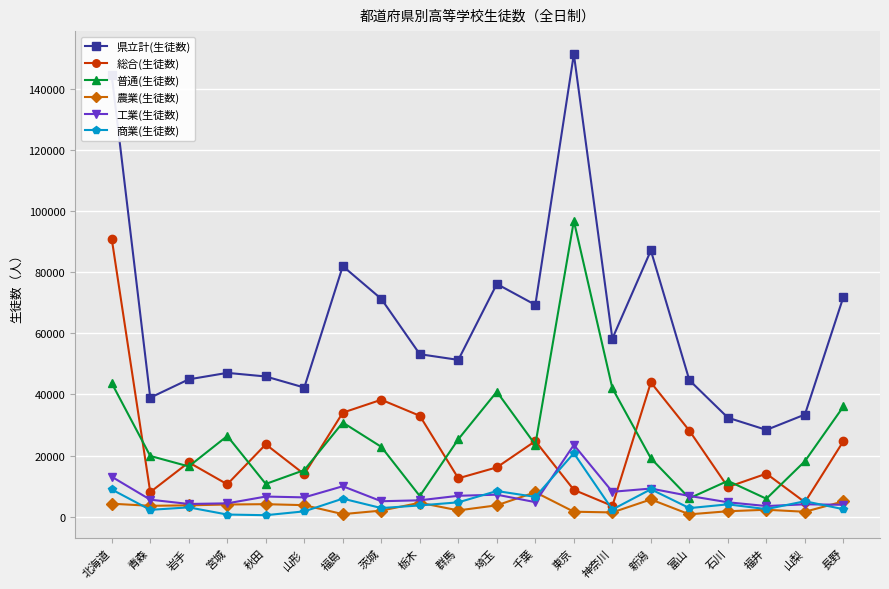

Which series has the largest total across all categories?

県立計(生徒数)